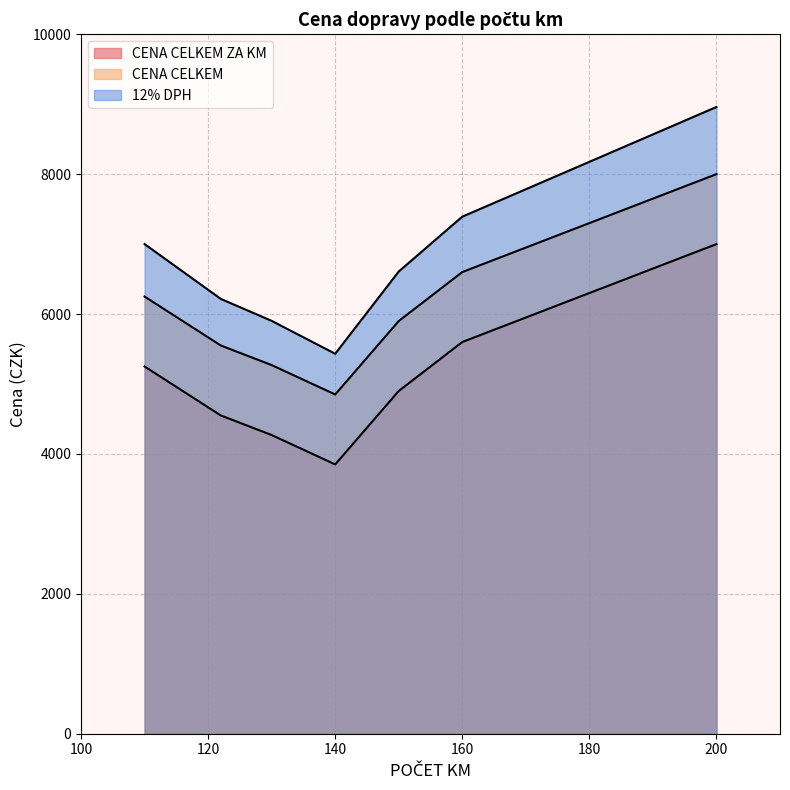

Which series has the largest total across all categories?

12% DPH